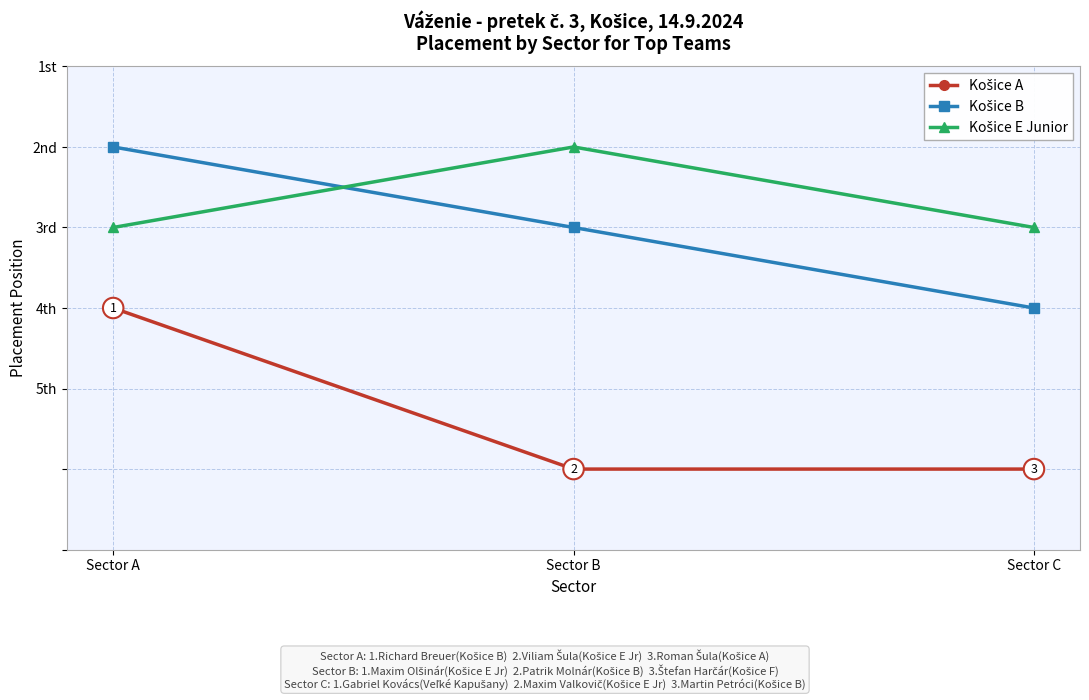

Reading left to right, transcribe all the data shown in this chart.

Košice A: 3	5	5
Košice B: 1	2	3
Košice E Junior: 2	1	2